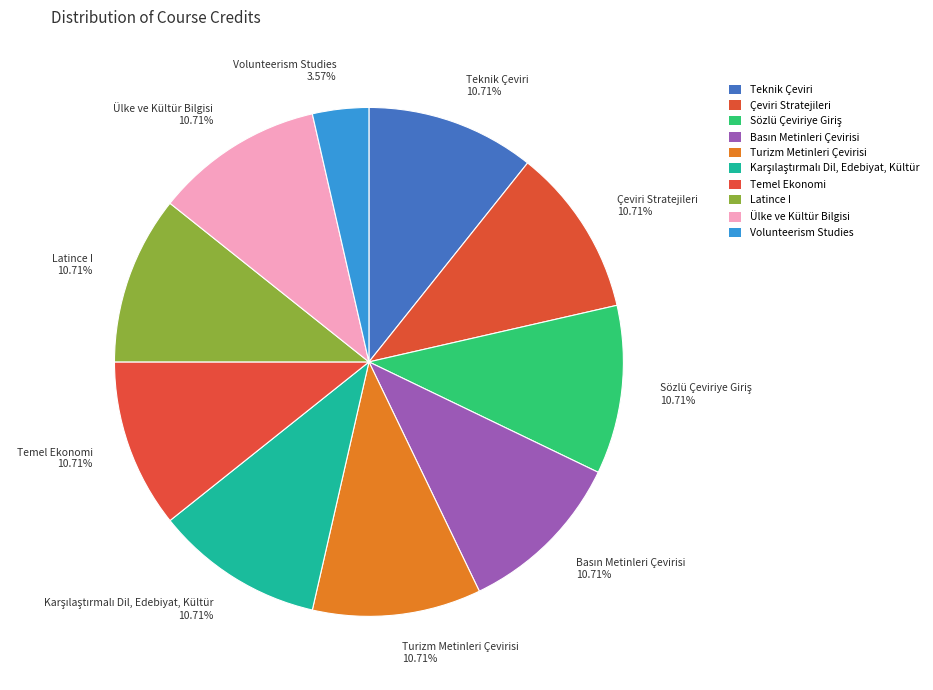

Is there any slice that represents more than half of the pie?

No